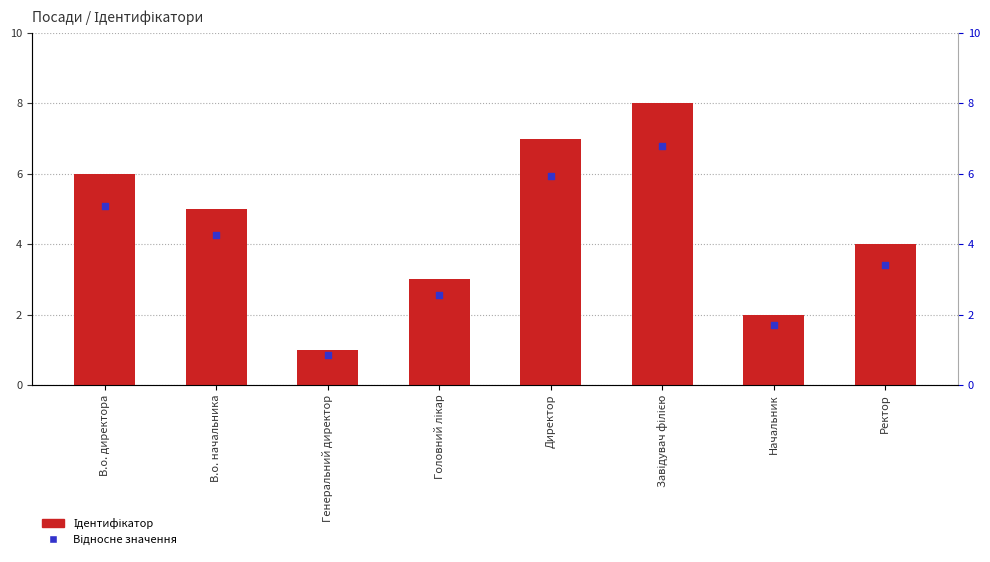

Which series contains the highest Y value?

Ідентифікатор